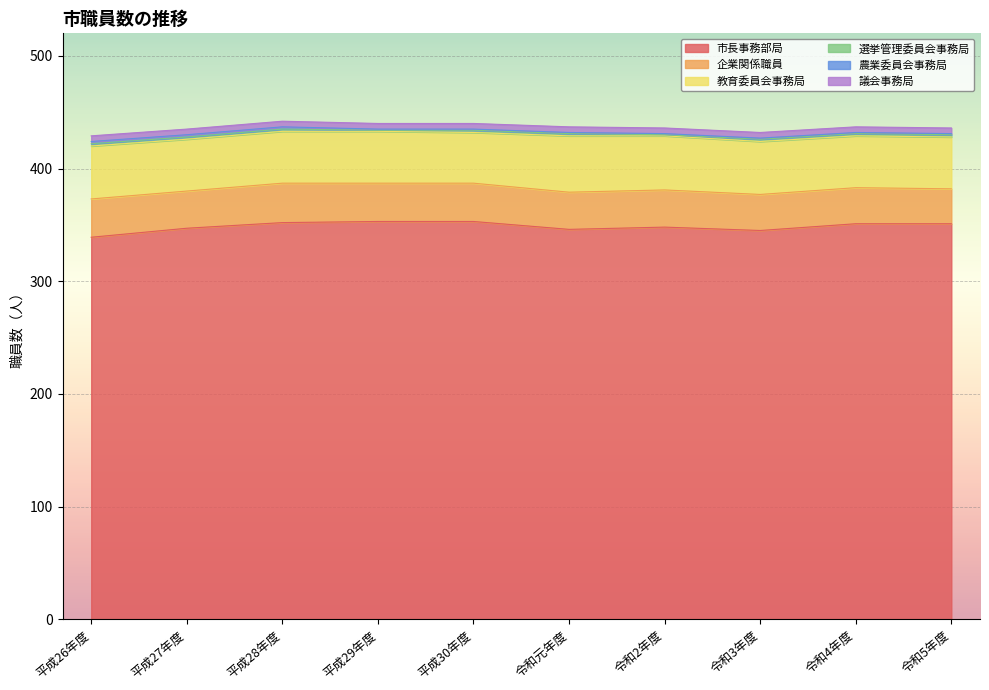

True or false: 農業委員会事務局 and 選挙管理委員会事務局 intersect in this chart.

False